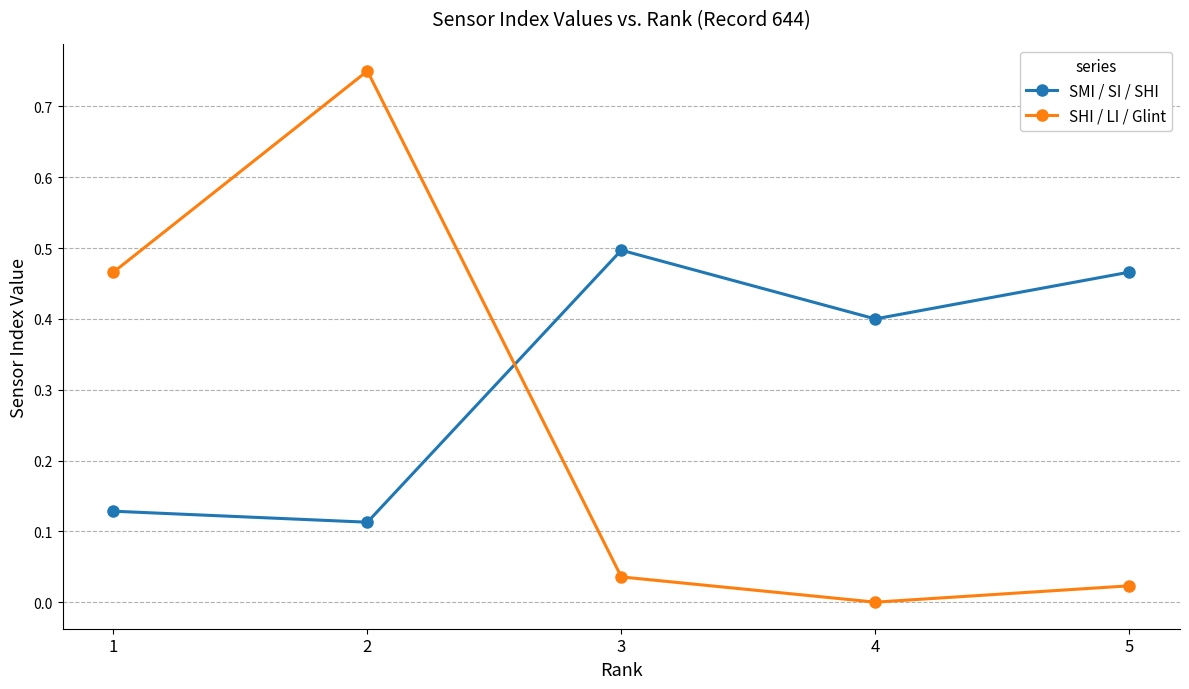

Is the value of SHI / LI / Glint at 3 greater than the value of SMI / SI / SHI at 3?

No